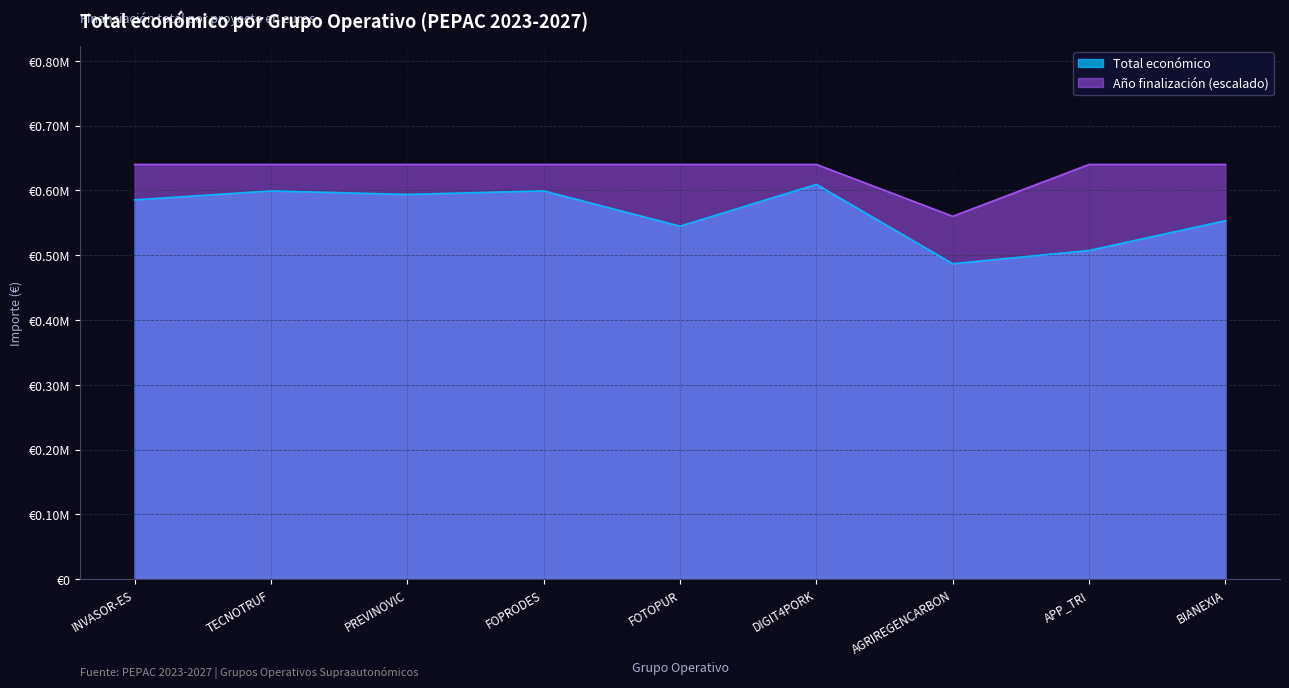

Which category has the highest value in the Año de finalización series?

INVASOR-ES